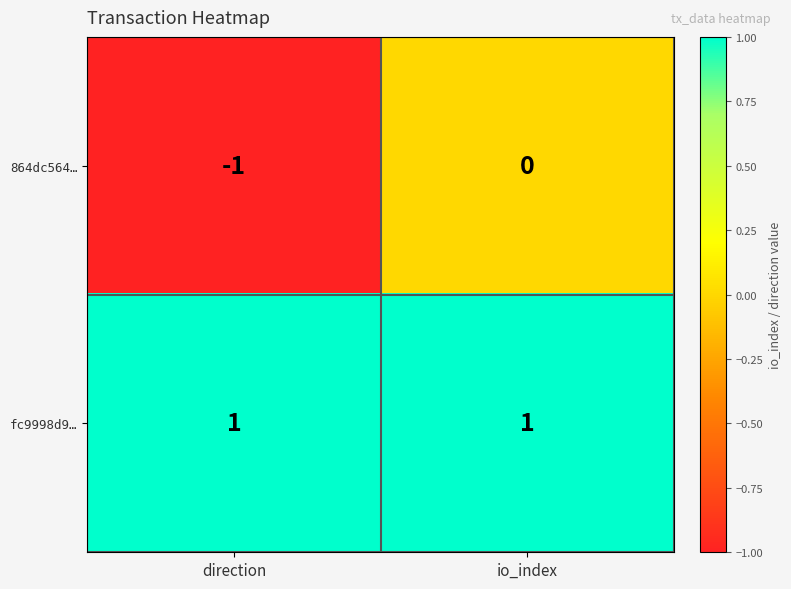

Which category has the highest value in the 864dc564… series?

io_index